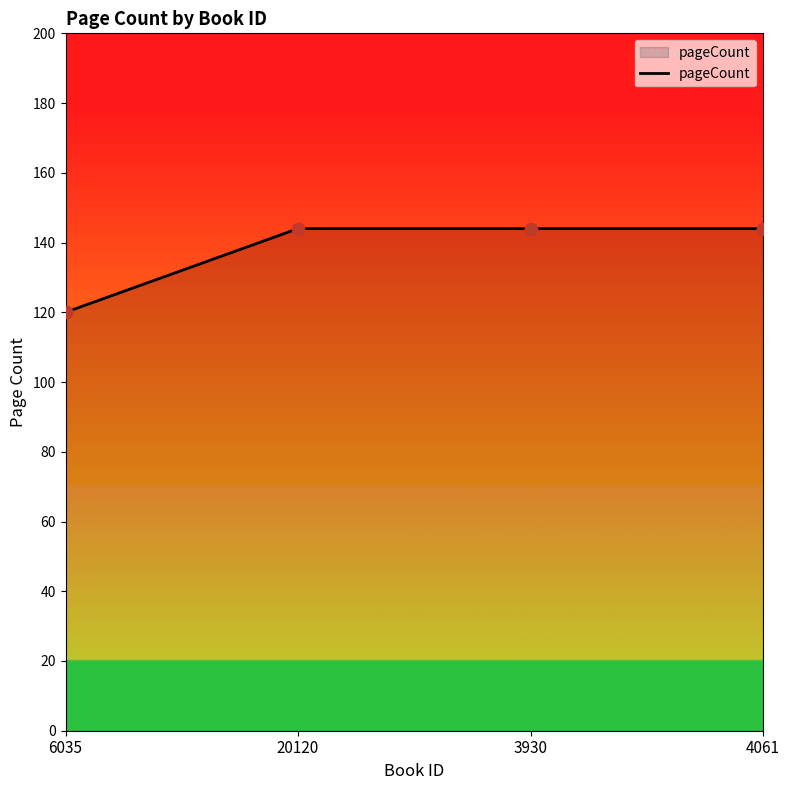

Approximately how many times larger is the value at 6035 compared to 4061?

0.8